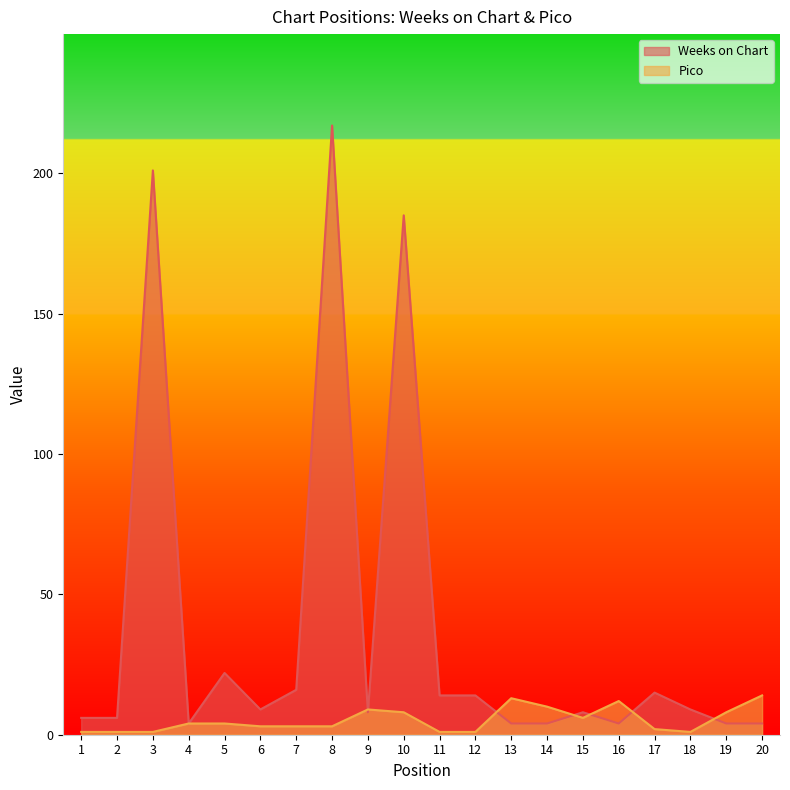

True or false: Weeks on Chart and Pico intersect in this chart.

True